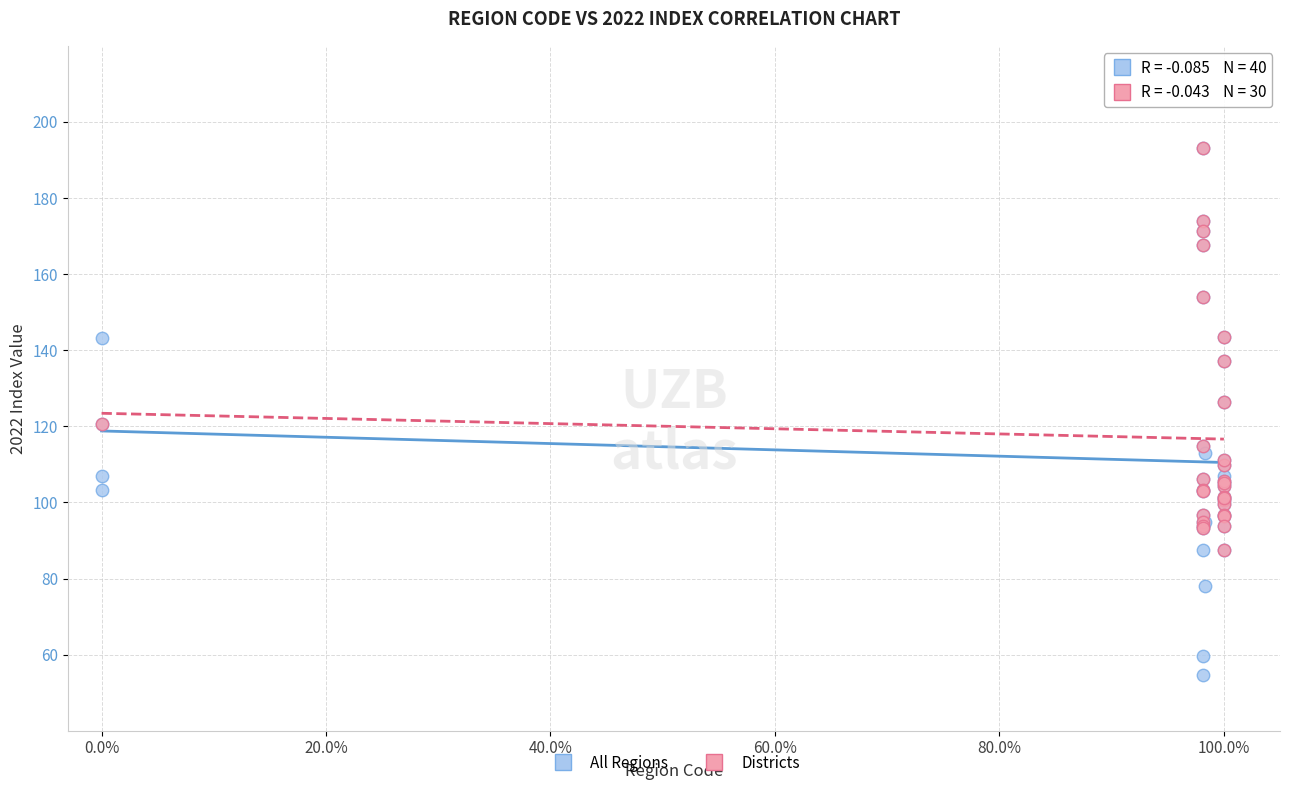

Which series has the widest spread of Y values?

All Regions